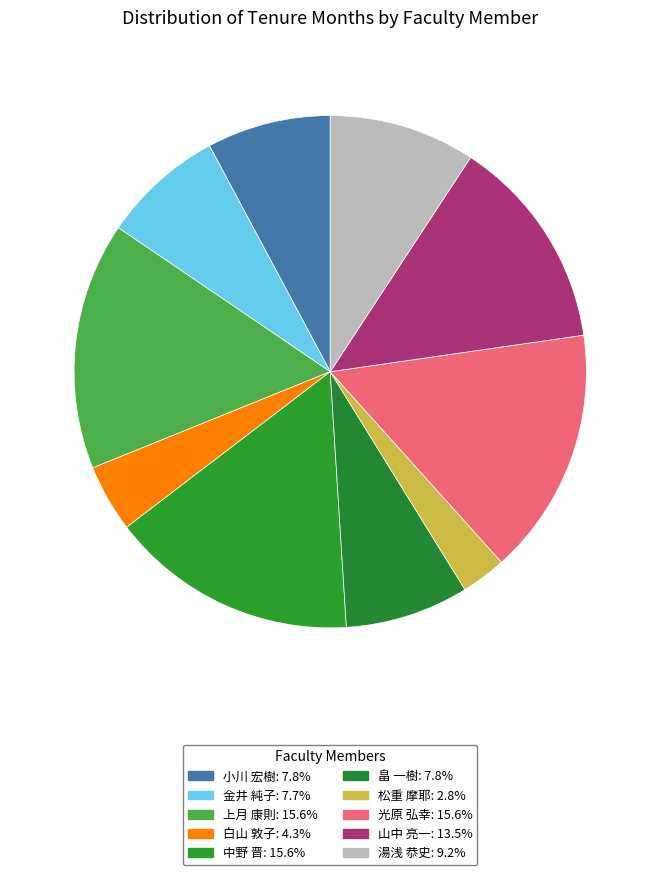

To the nearest percent, what is the difference between the 光原 弘幸 and 金井 純子 slice percentages?

8%